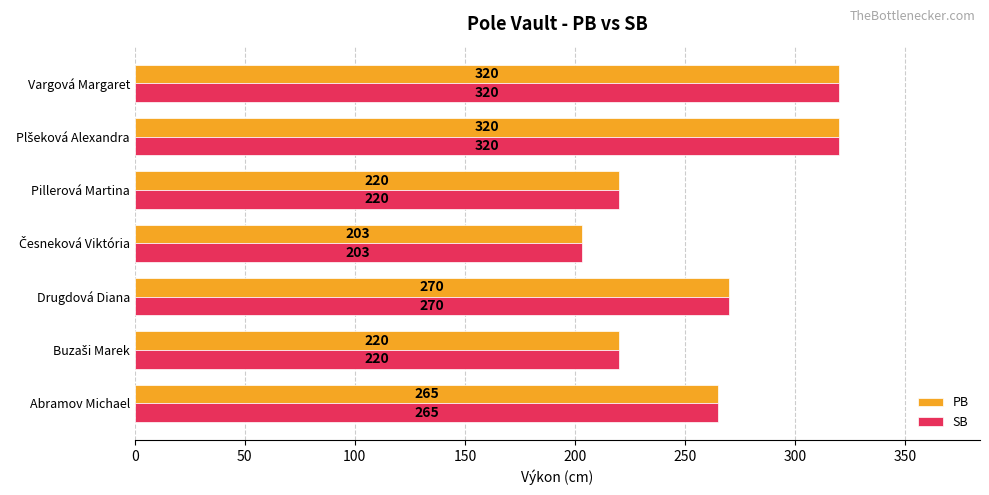

At how many categories does at least one series exceed 218?

6